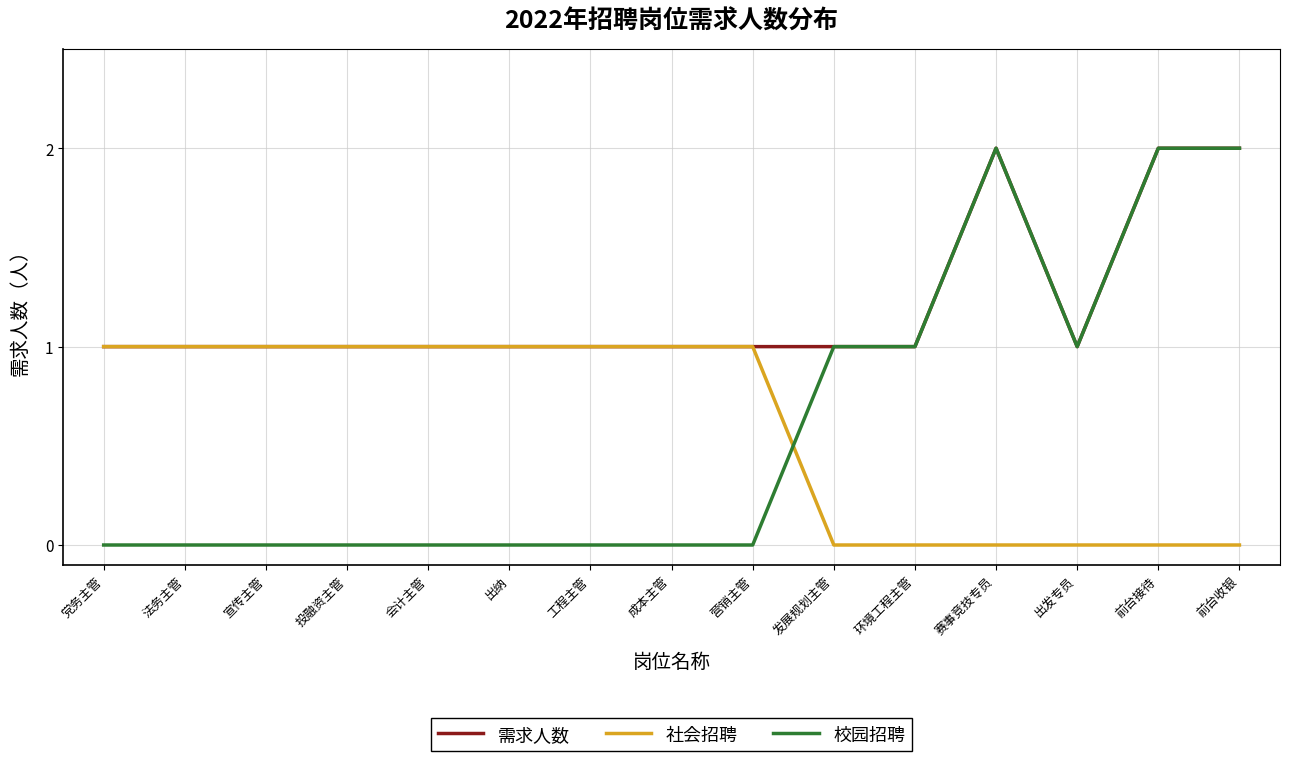

How many series are shown in this chart?

3